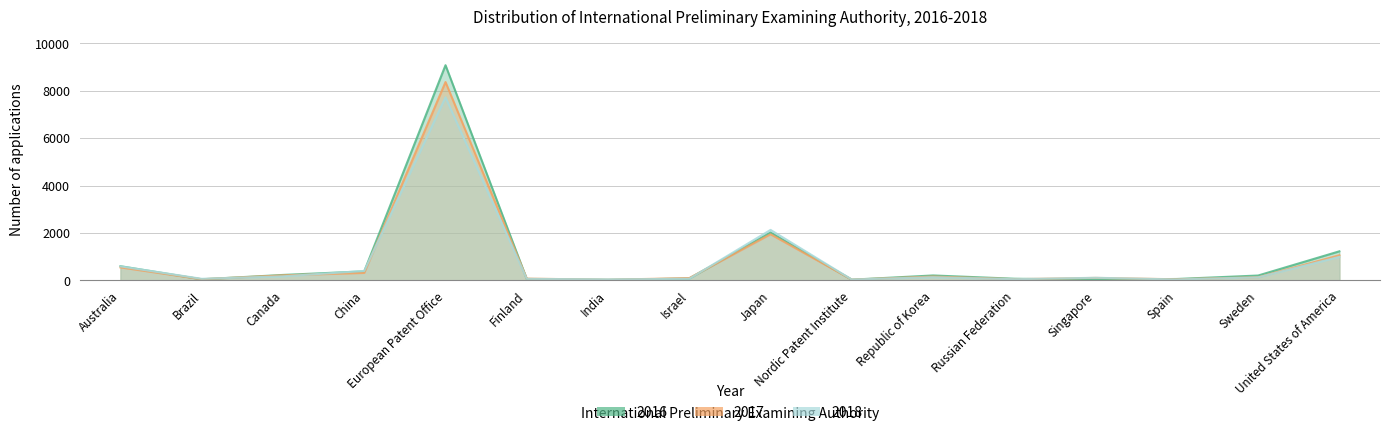

Between which two adjacent categories do 2018 and 2017 first intersect?

Brazil and Canada